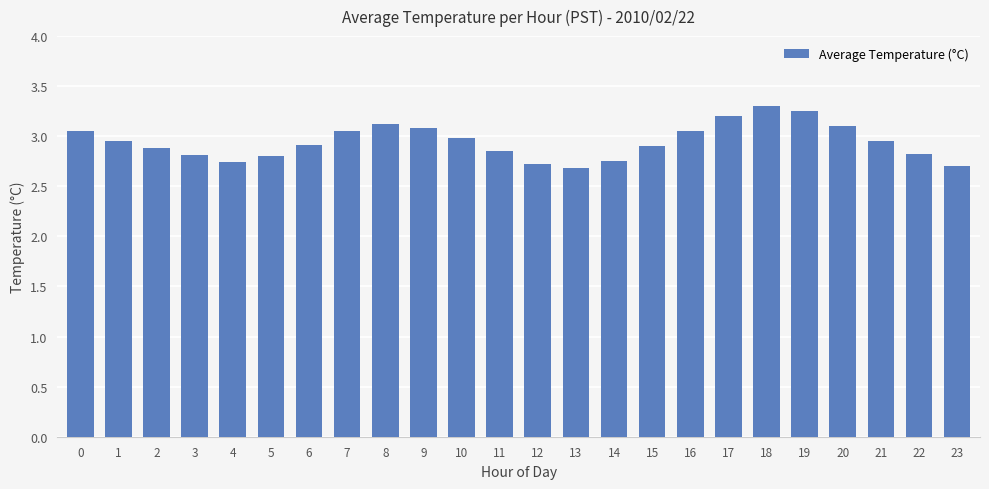

Count the number of categories in the chart.

24